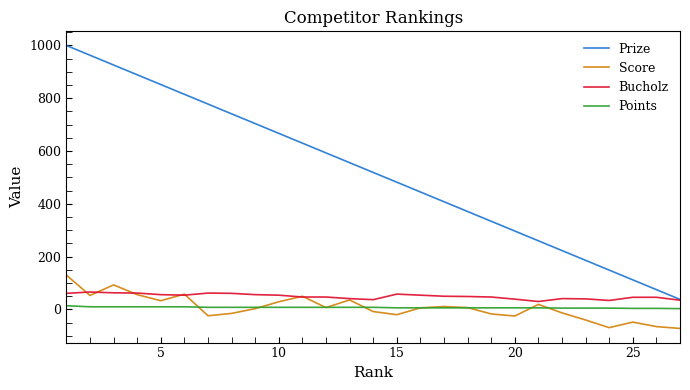

At how many categories does at least one series exceed 311?

19